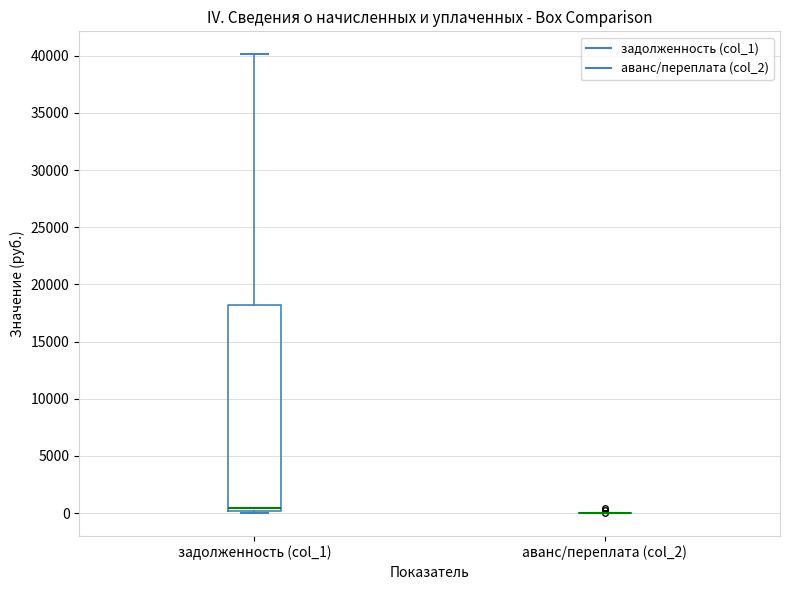

Reading left to right, read every box against the y-axis: the position of its median line, the range the box covers, and the ends of its whiskers. The values are not printed on the chart, so give them approximately, as read against the axis.

задолженность (col_1): median 500, box 0 to 18000, whiskers 0 (just below the box's lower edge) to 40000
аванс/переплата (col_2): box collapsed to a line at 0, whiskers 0 to 0